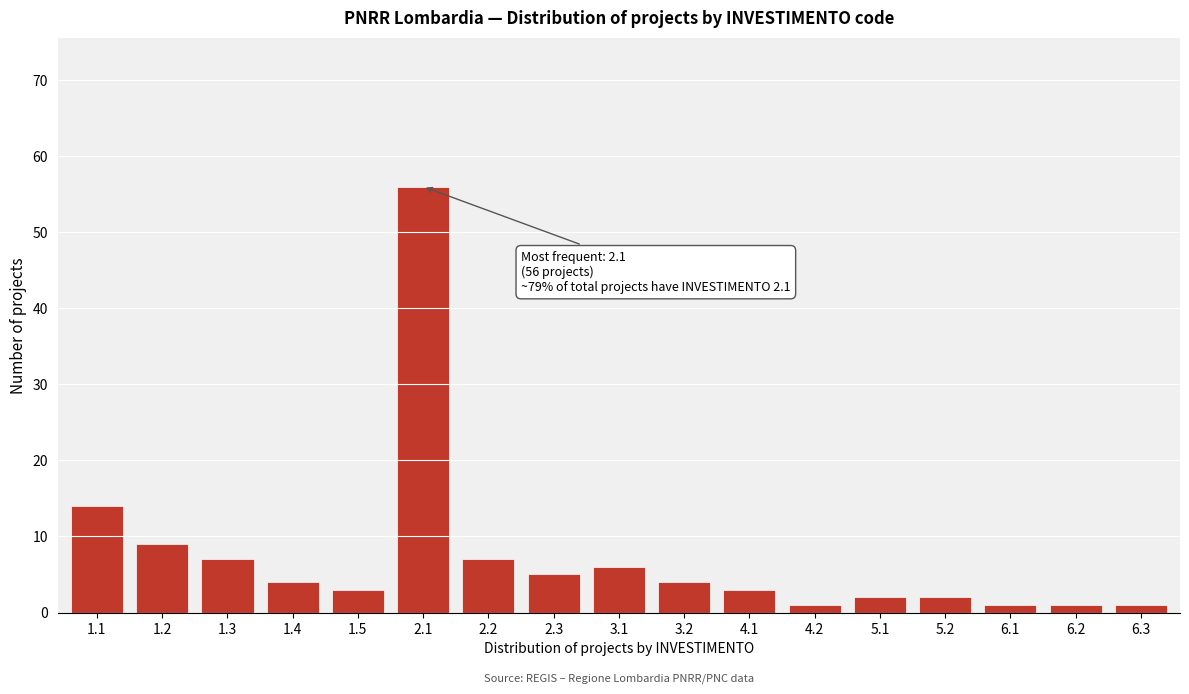

Reading left to right, transcribe all the data shown in this chart.

1.1=14	1.2=9	1.3=7	1.4=4	1.5=3	2.1=56	2.2=7	2.3=5	3.1=6	3.2=4	4.1=3	4.2=1	5.1=2	5.2=2	6.1=1	6.2=1	6.3=1